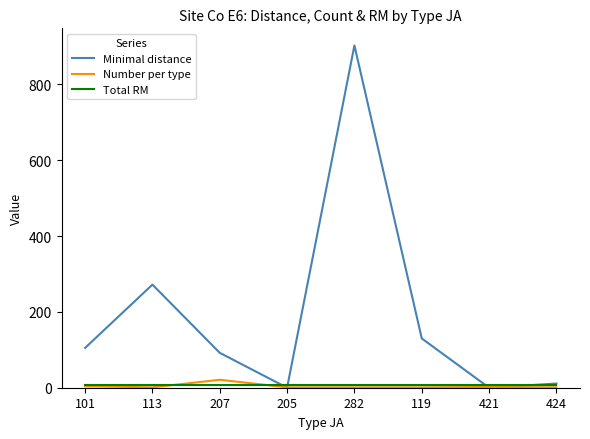

Which series has the largest total across all categories?

Minimal distance